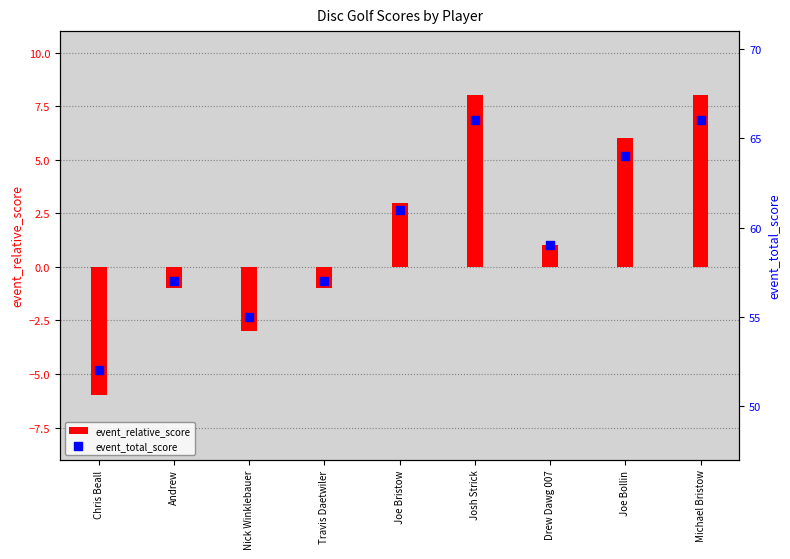

What are all the series names shown in the legend?

event_relative_score, event_total_score